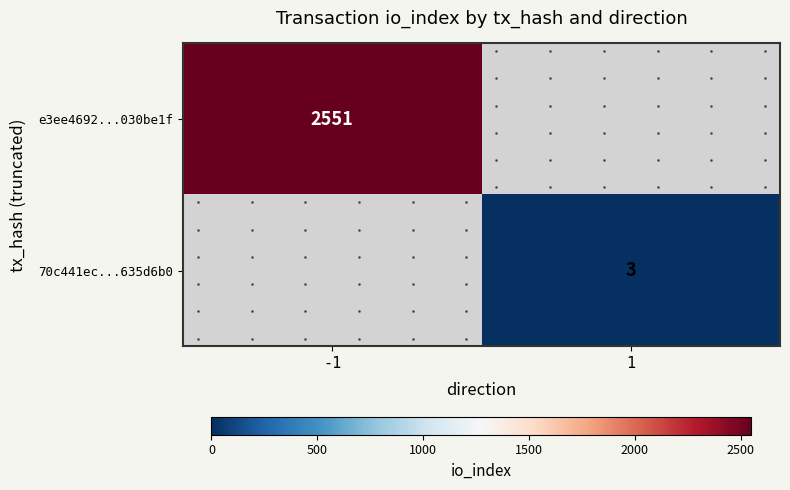

The 70c441ec...635d6b0 series shows 1.7 at 1. True or false?

False